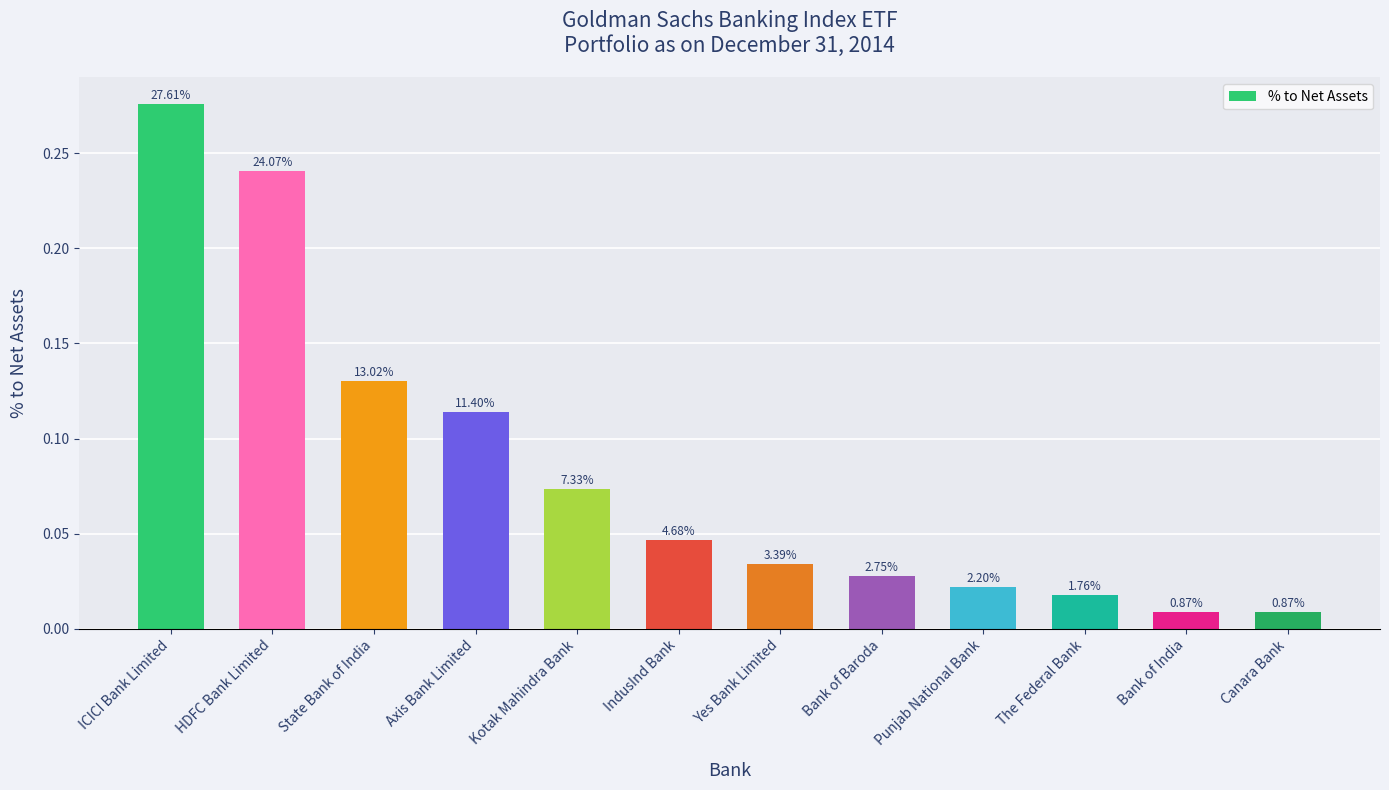

Reading left to right, extract all data points from this chart.

0.3	0.2	0.1	0.1	0.1	0.0	0.0	0.0	0.0	0.0	0.0	0.0